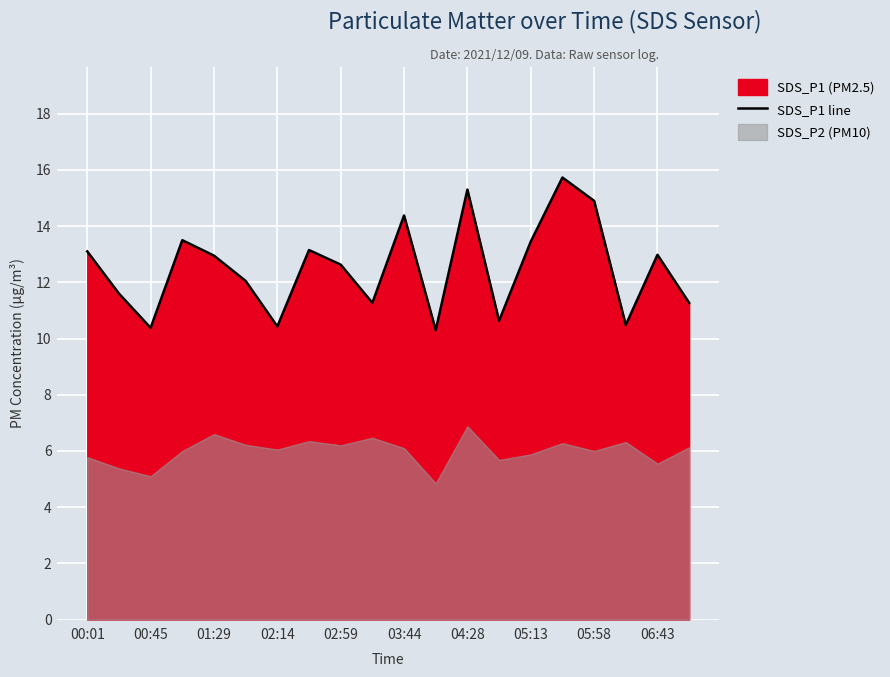

What is the lowest value of the SDS_P1 line series?

10.3